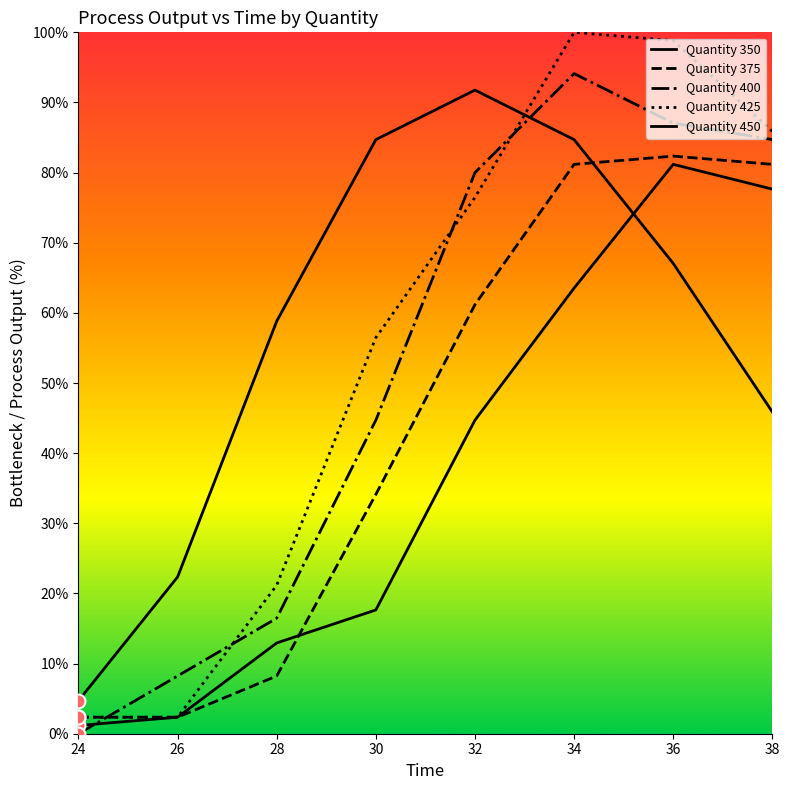

List the labels in order of Quantity 450 value, smallest first.

24, 26, 38, 28, 36, 30, 34, 32